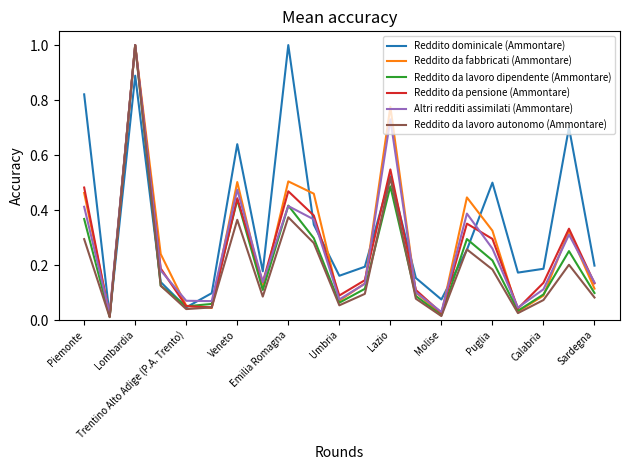

What is the maximum value shown in the chart?

1.0